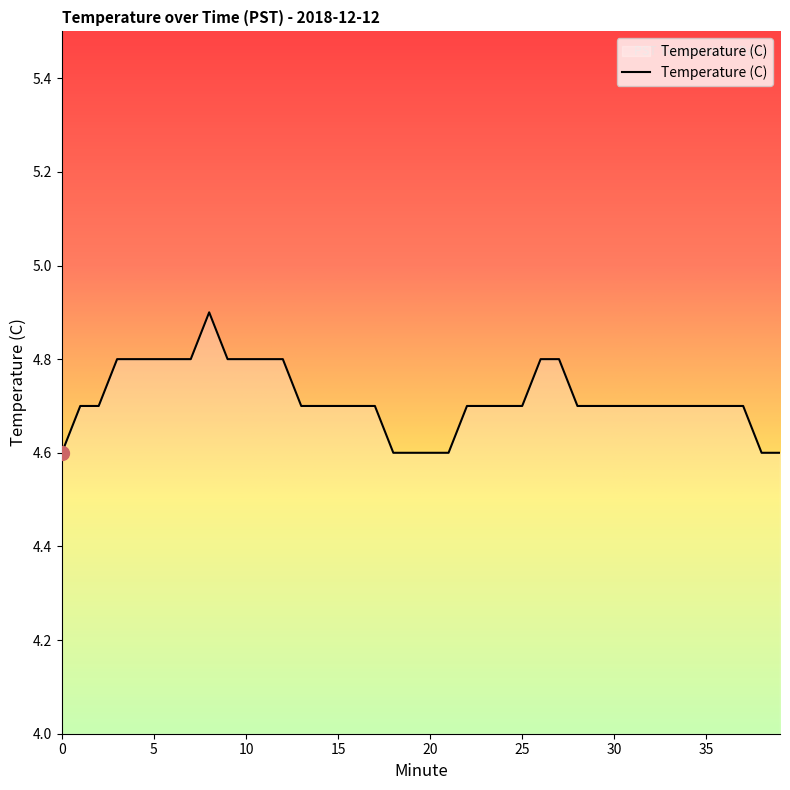

What is the maximum value shown in the chart?

4.9